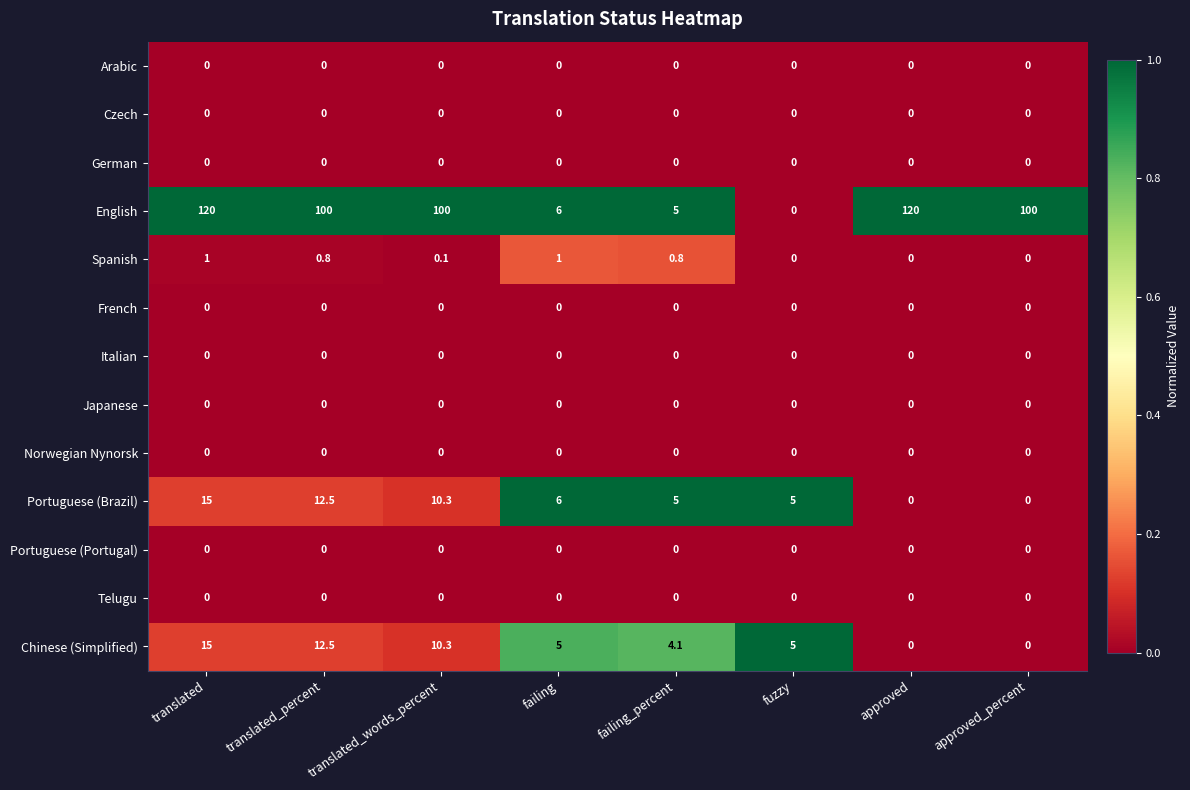

Is the value of Chinese (Simplified) at translated_percent greater than the value of German at translated?

Yes